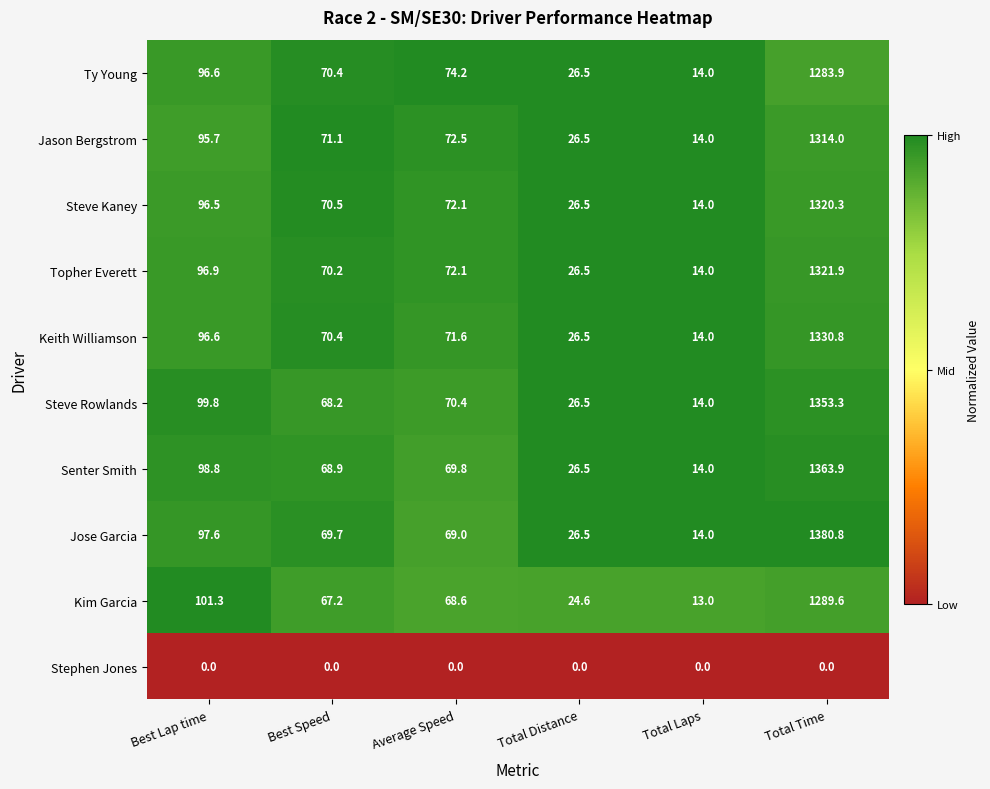

What is the difference between the maximum and minimum values in the Kim Garcia series?

1276.6